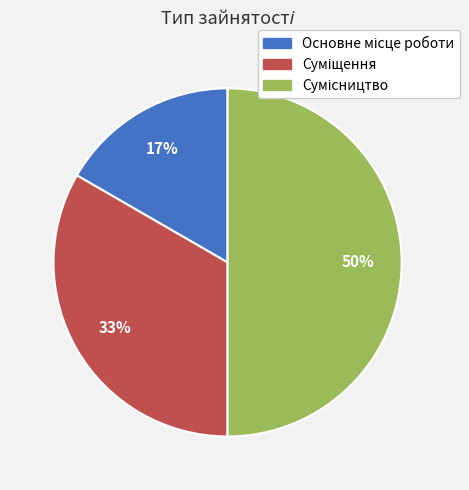

To the nearest percent, what is the average slice percentage?

33%